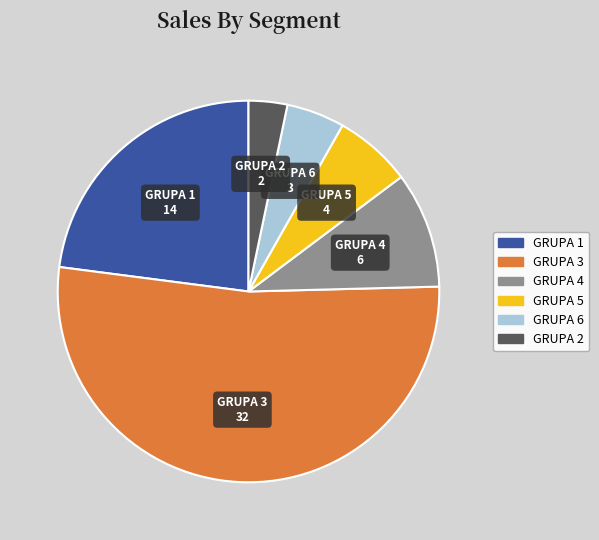

Which has a higher value, GRUPA 5 or GRUPA 6?

GRUPA 5